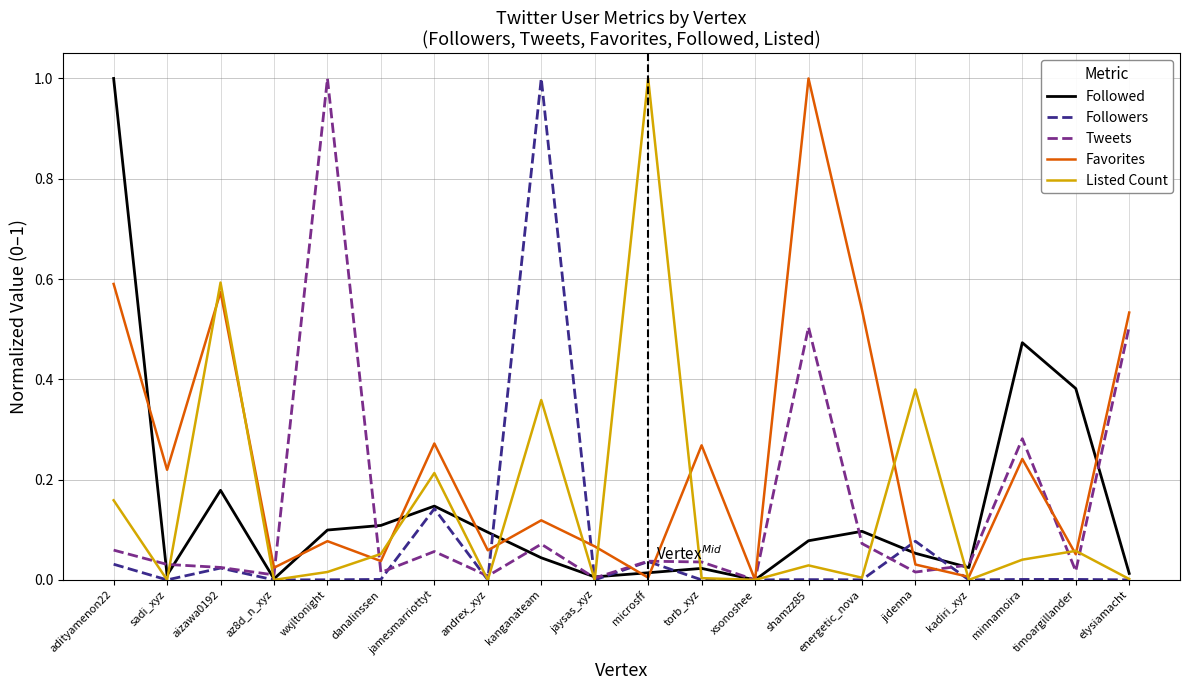

Which series has the largest total across all categories?

Favorites